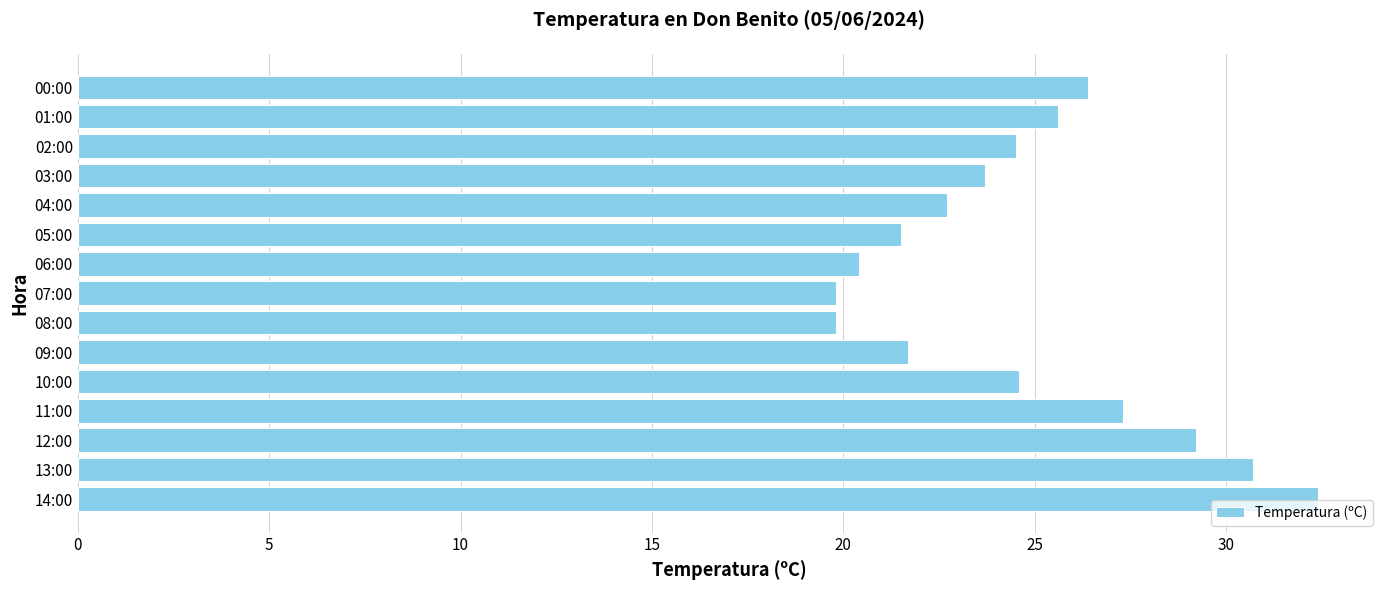

What is the difference between the maximum and minimum values?

12.6